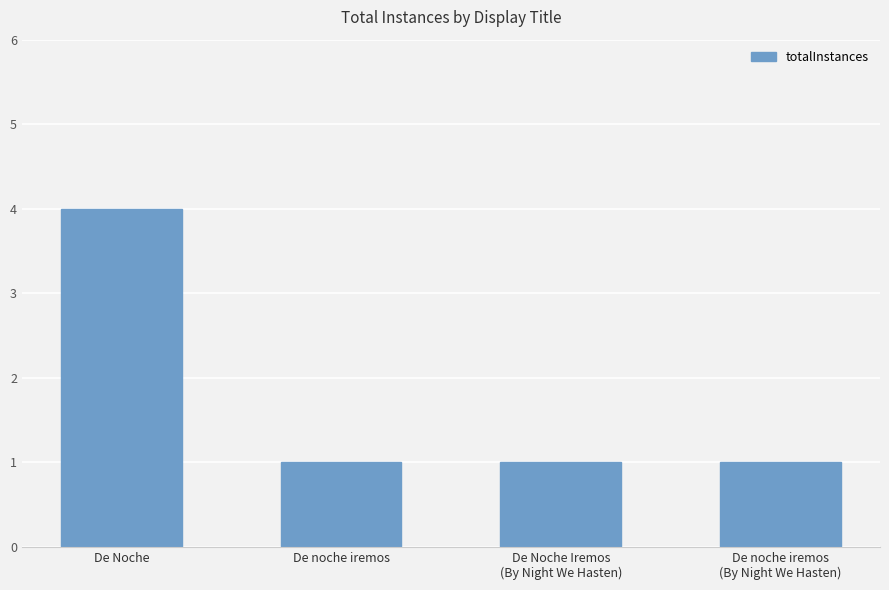

At which category does the chart reach its peak across all series?

De Noche